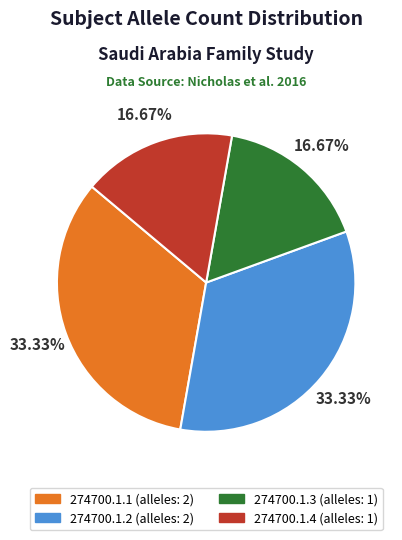

Approximately how many times larger is the value at 274700.1.3 compared to 274700.1.1?

0.5